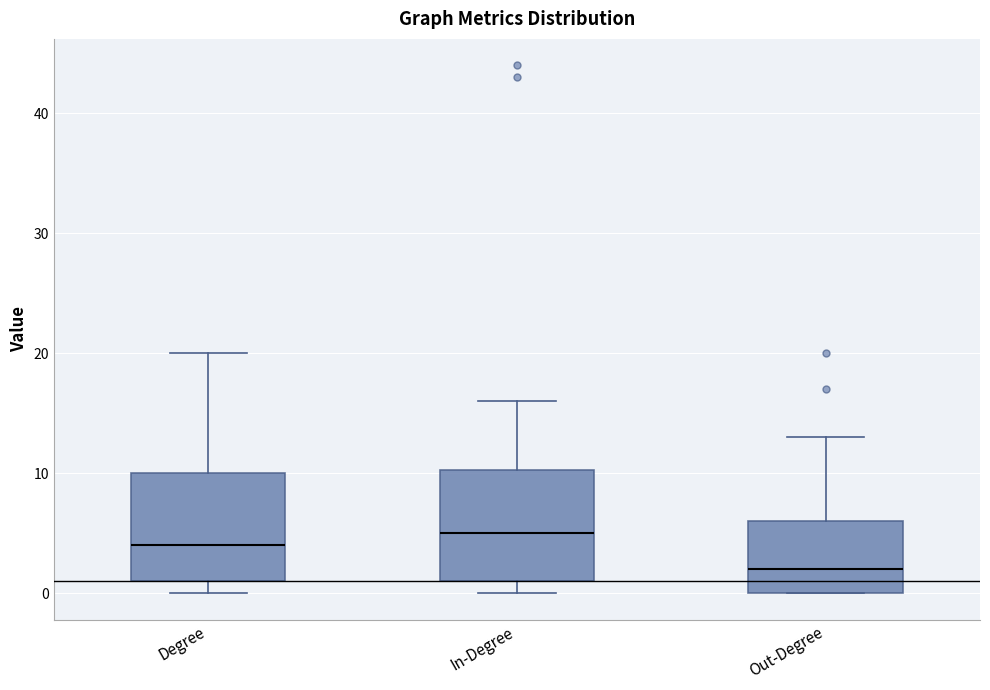

Reading left to right, transcribe this box plot: for each box, give where its median line is, the range the box spans, and where its two whiskers end, as read against the y-axis. The values are not printed on the chart, so give them approximately, as read against the axis.

Degree: median 4, box 1 to 10, whiskers 0 to 20
In-Degree: median 5, box 1 to 10, whiskers 0 to 16
Out-Degree: median 2, box 0 to 6, whiskers 0 to 13